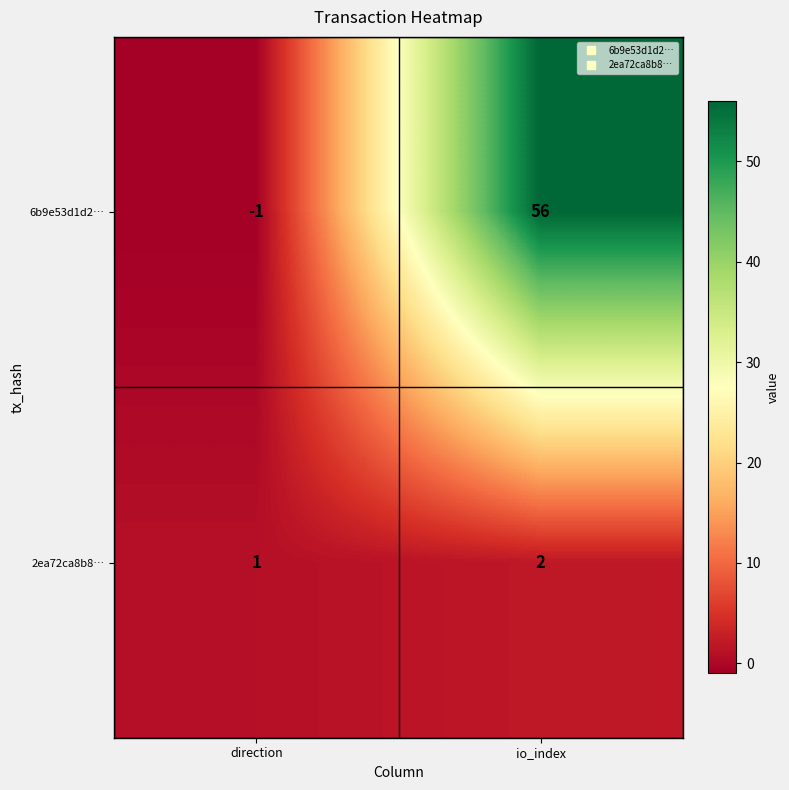

Is it true that 2ea72ca8b8… equals 3 at io_index?

False